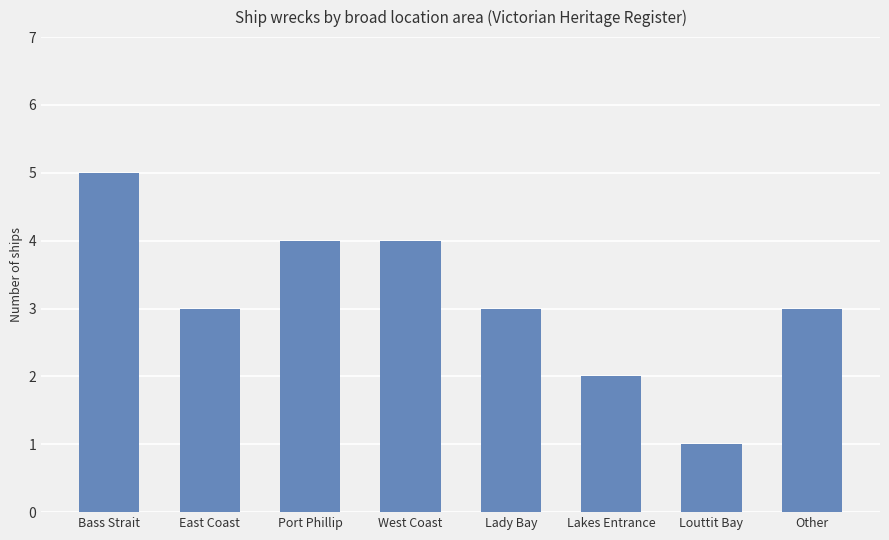

How many distinct data groups are displayed?

1